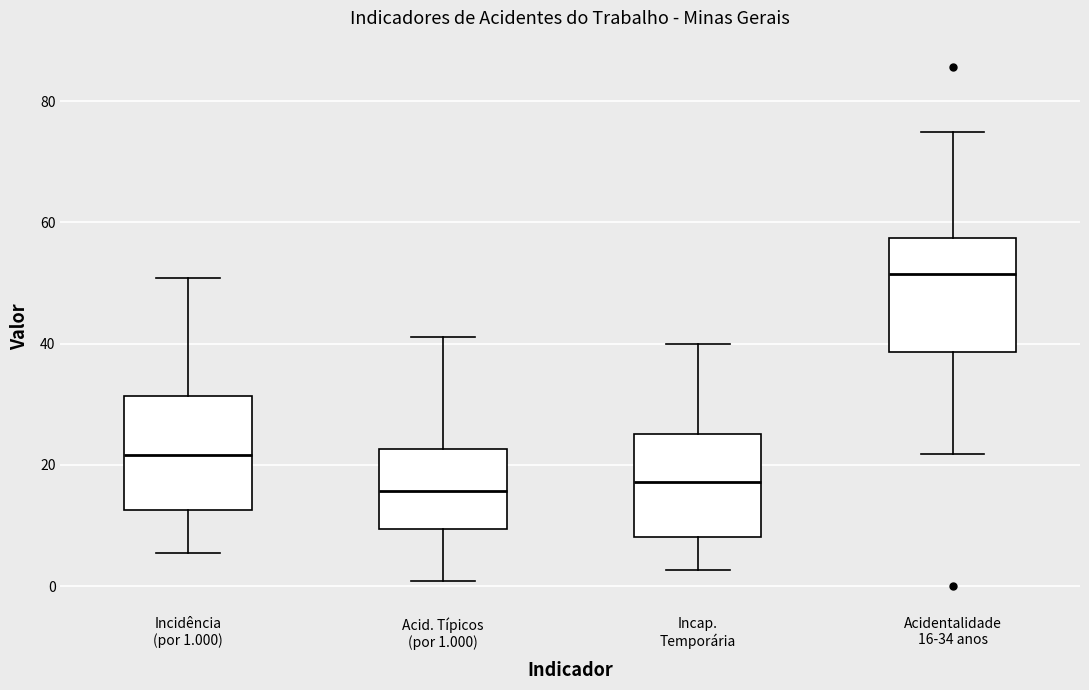

Where is the upper edge of the box for Incidência (por 1.000) on the y-axis? The values are not printed on the chart, so give them approximately, as read against the axis.

32